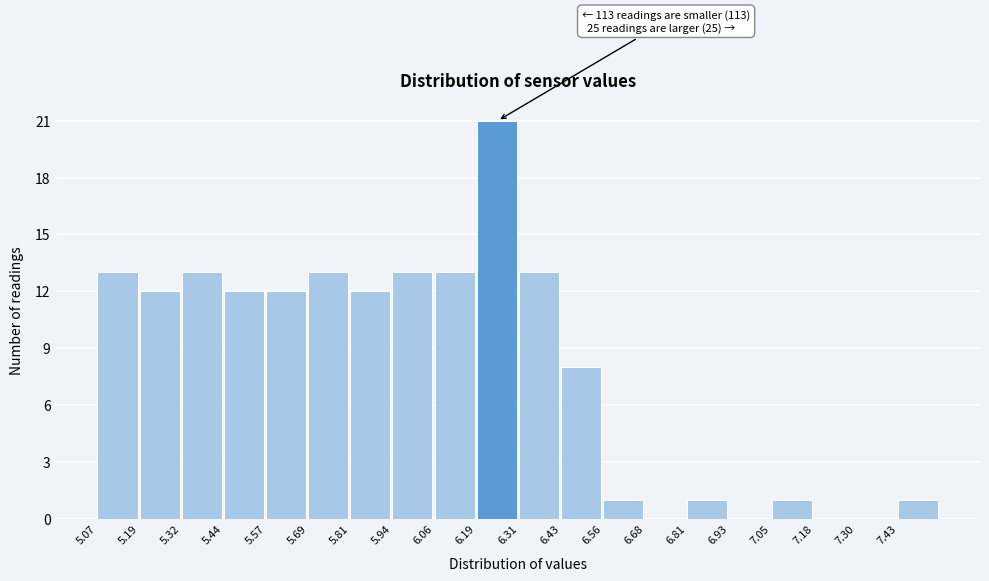

Which range on the x-axis has the tallest bar?

6.186 to 6.310